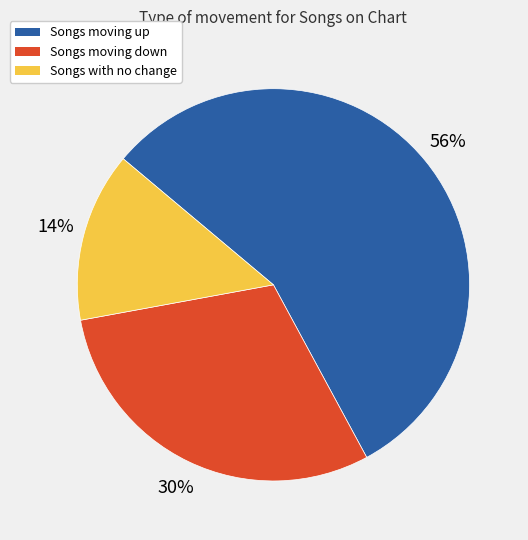

Is it true that Songs with no change is 7% of the pie?

False